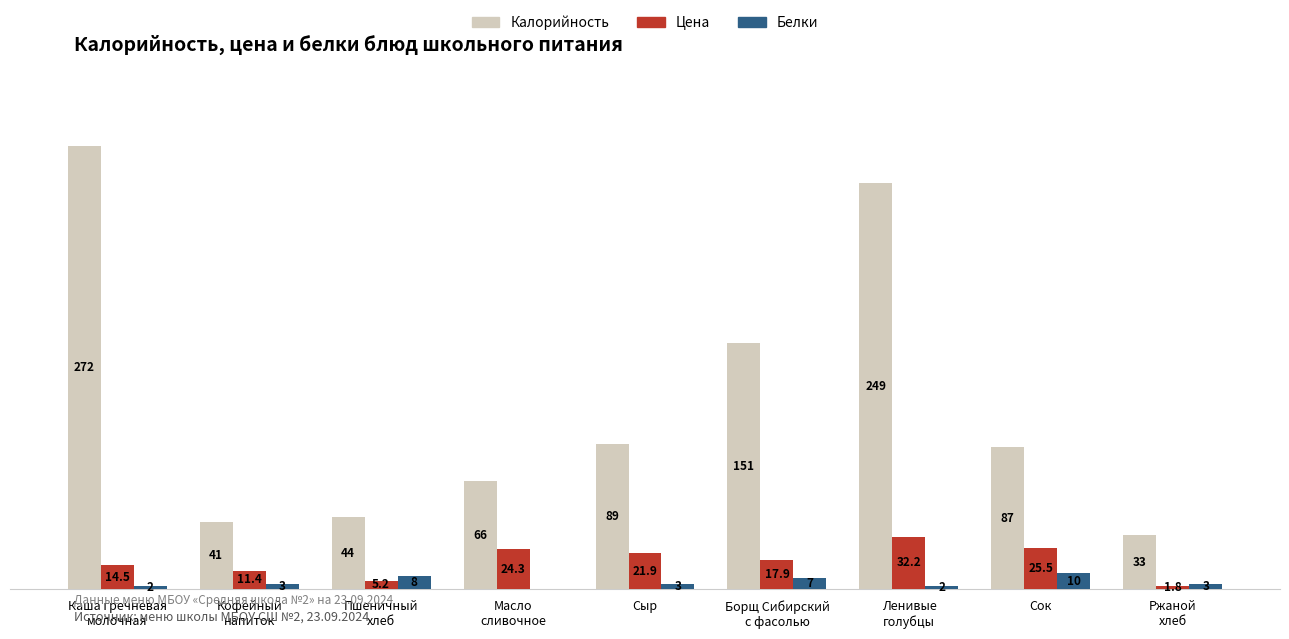

Which category has the highest value across all series?

Каша гречневая
молочная